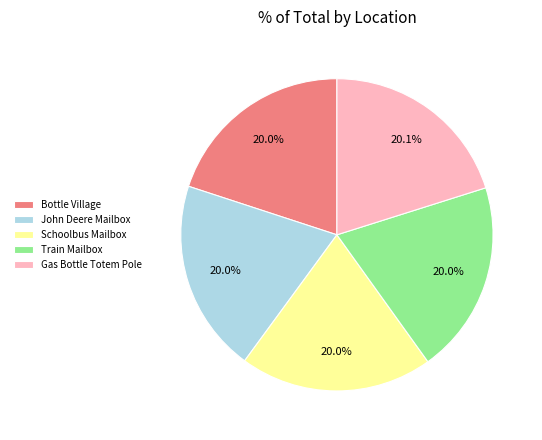

What portion of the pie excludes John Deere Mailbox?

80.0%